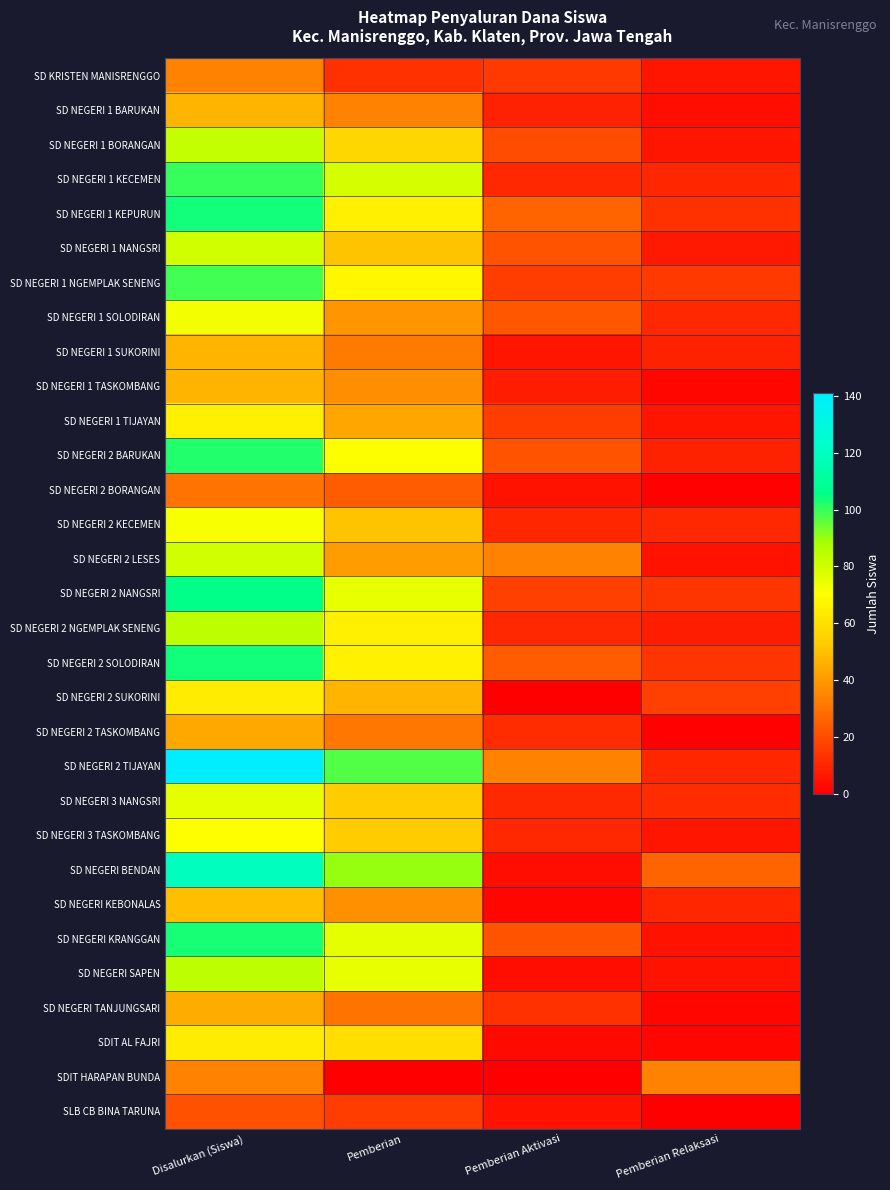

At Disalurkan (Siswa), list the series in order from largest to smallest.

SD NEGERI 2 TIJAYAN, SD NEGERI BENDAN, SD NEGERI 2 NANGSRI, SD NEGERI 1 KEPURUN, SD NEGERI 2 SOLODIRAN, SD NEGERI KRANGGAN, SD NEGERI 2 BARUKAN, SD NEGERI 1 KECEMEN, SD NEGERI 1 NGEMPLAK SENENG, SD NEGERI 2 NGEMPLAK SENENG, SD NEGERI SAPEN, SD NEGERI 1 BORANGAN, SD NEGERI 1 NANGSRI, SD NEGERI 2 LESES, SD NEGERI 3 NANGSRI, SD NEGERI 1 SOLODIRAN, SD NEGERI 2 KECEMEN, SD NEGERI 3 TASKOMBANG, SD NEGERI 1 TIJAYAN, SD NEGERI 2 SUKORINI, SDIT AL FAJRI, SD NEGERI KEBONALAS, SD NEGERI 1 BARUKAN, SD NEGERI 1 SUKORINI, SD NEGERI 1 TASKOMBANG, SD NEGERI TANJUNGSARI, SD NEGERI 2 TASKOMBANG, SD KRISTEN MANISRENGGO, SDIT HARAPAN BUNDA, SD NEGERI 2 BORANGAN, SLB CB BINA TARUNA